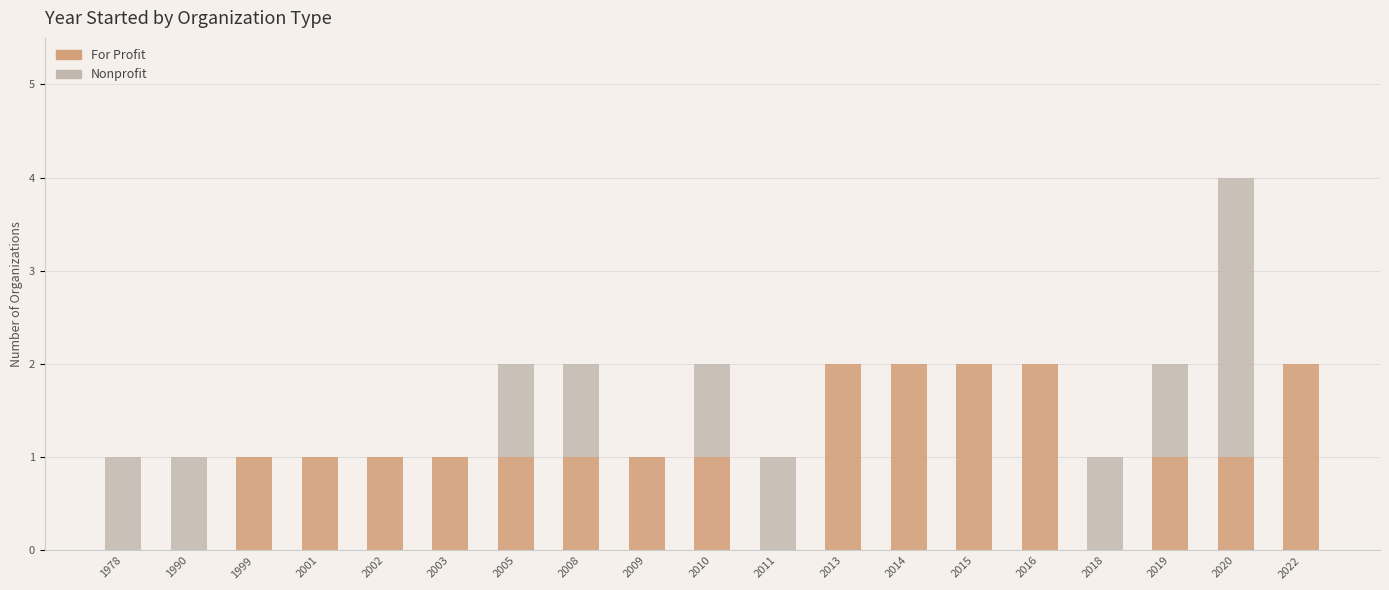

What is the sum of all For Profit values?

20